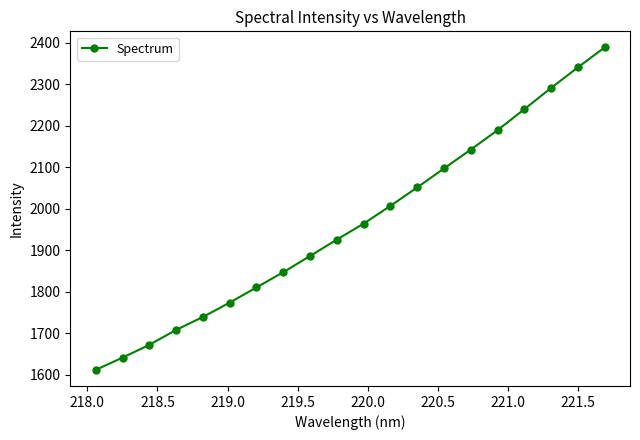

What is the maximum value shown in the chart?

2388.9